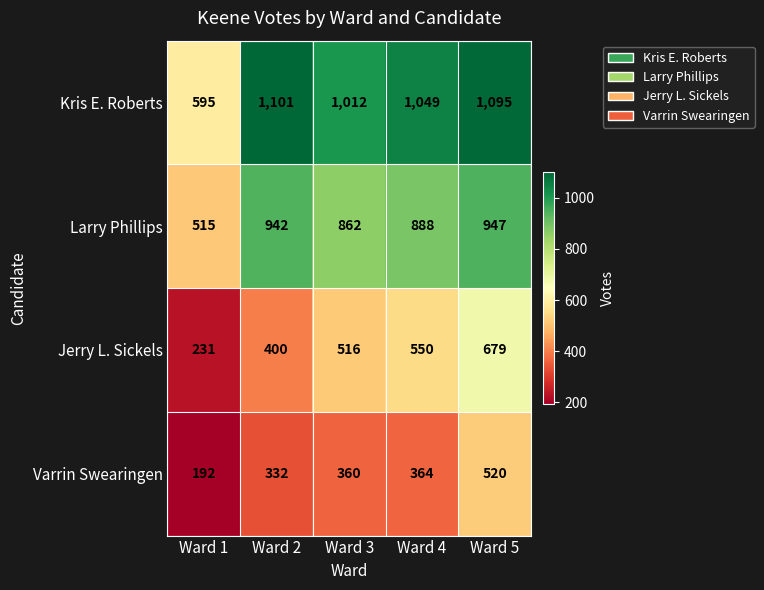

Rank the series by their maximum value, from lowest to highest.

Varrin Swearingen, Jerry L. Sickels, Larry Phillips, Kris E. Roberts